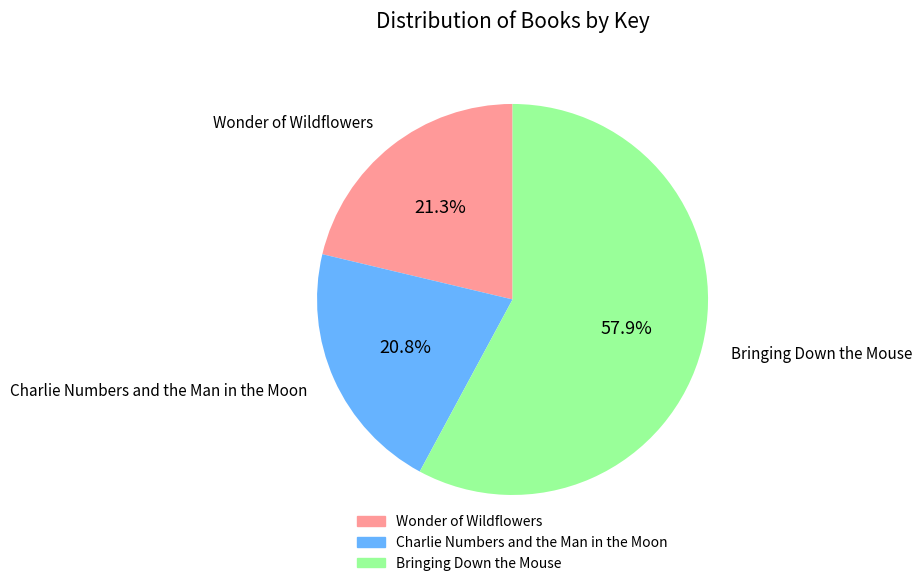

To the nearest percent, what percentage of the pie is Bringing Down the Mouse?

58%